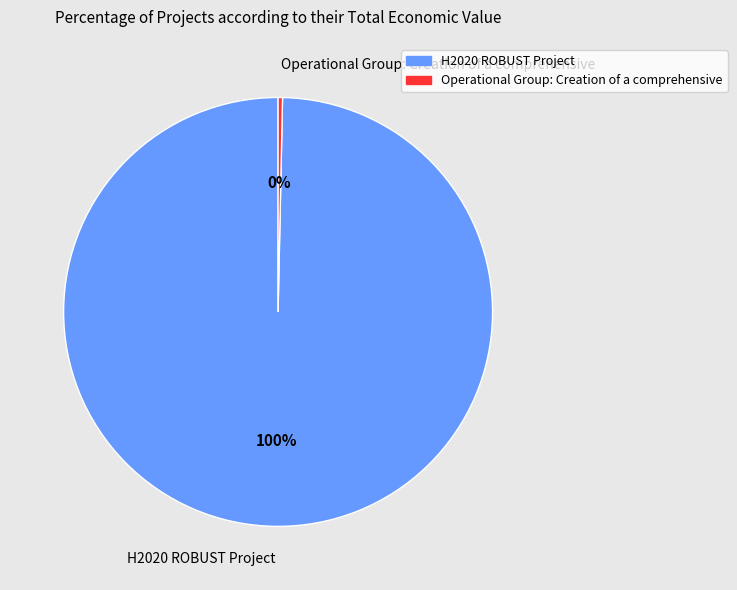

Approximately how many times larger is the value at H2020 ROBUST Project compared to Operational Group: Creation of a comprehensive?

300.7